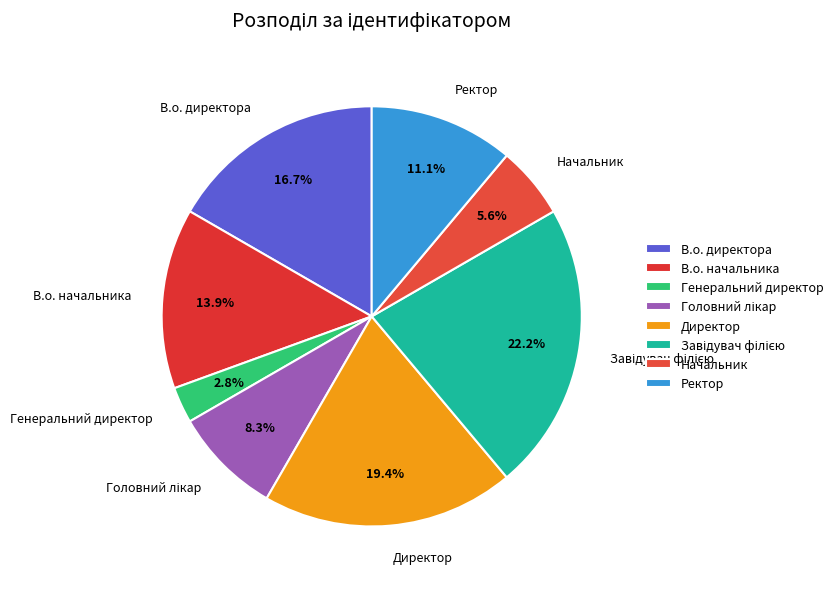

To the nearest percent, what is the difference between the В.о. начальника and Ректор slice percentages?

3%